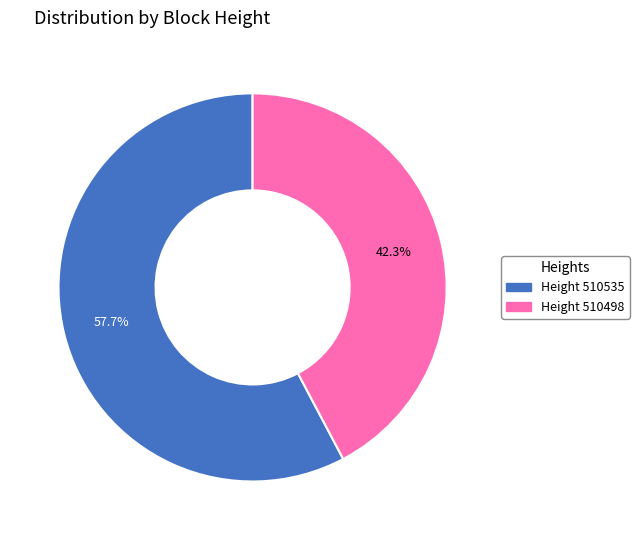

Is there any slice that represents more than half of the pie?

Yes